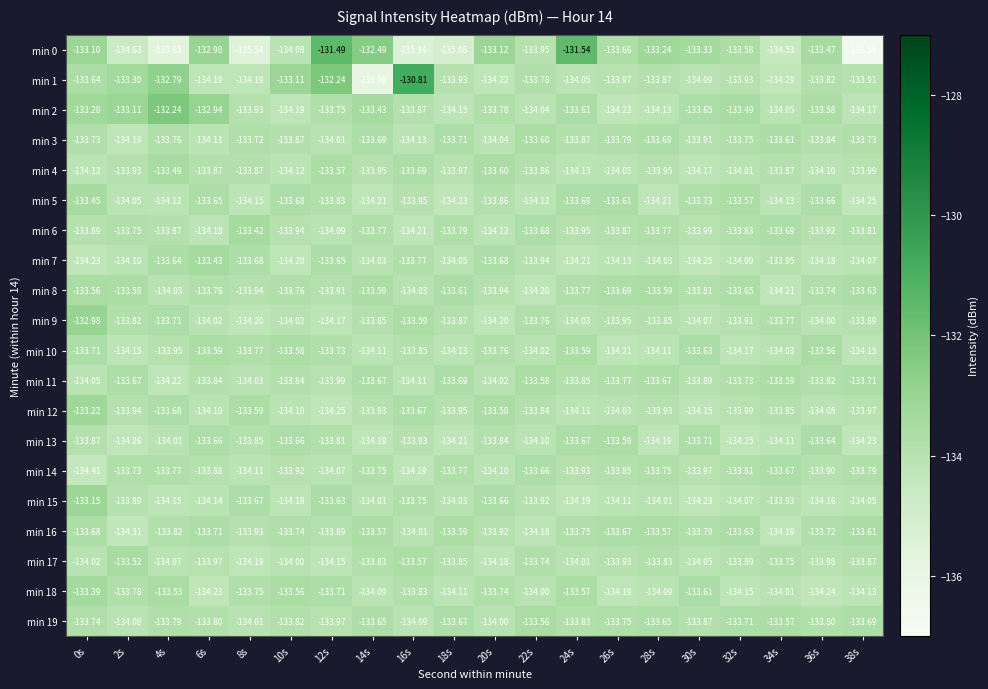

Is the value of min 7 at 20s greater than the value of min 18 at 38s?

Yes